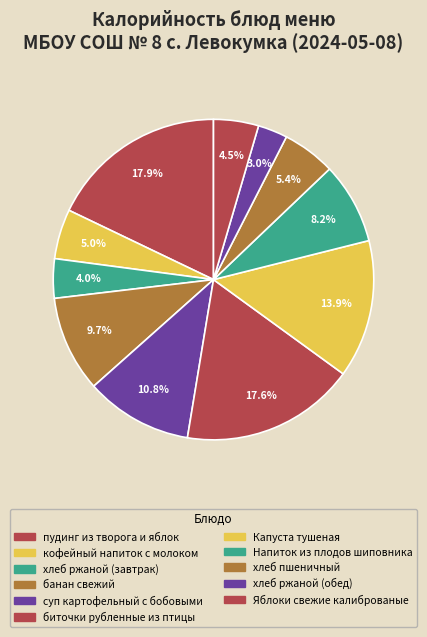

Approximately how many times larger is the value at суп картофельный с бобовыми compared to Напиток из плодов шиповника?

1.3